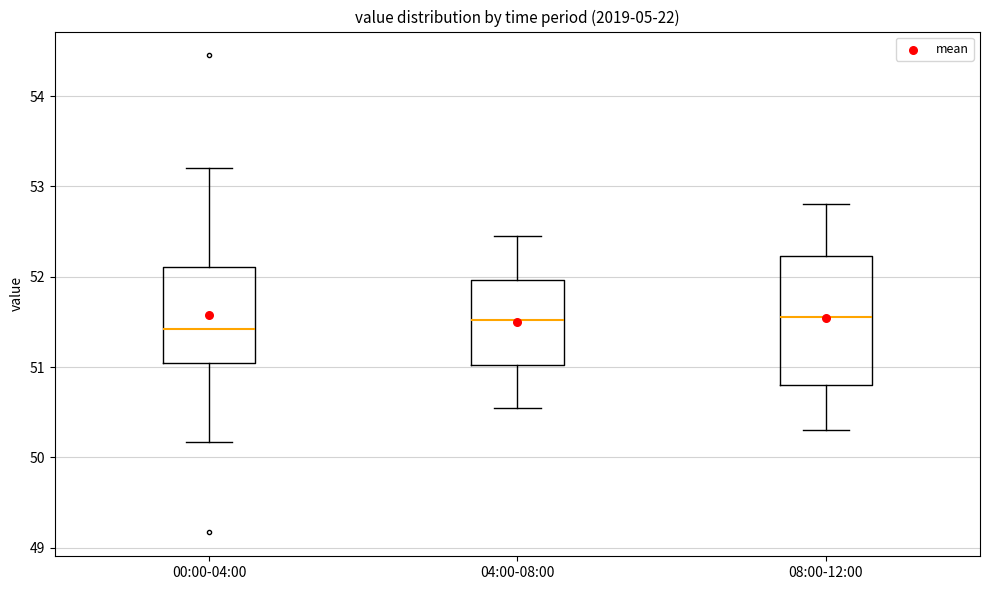

Comparing the boxes themselves (not the whiskers), which one is the tallest?

08:00-12:00